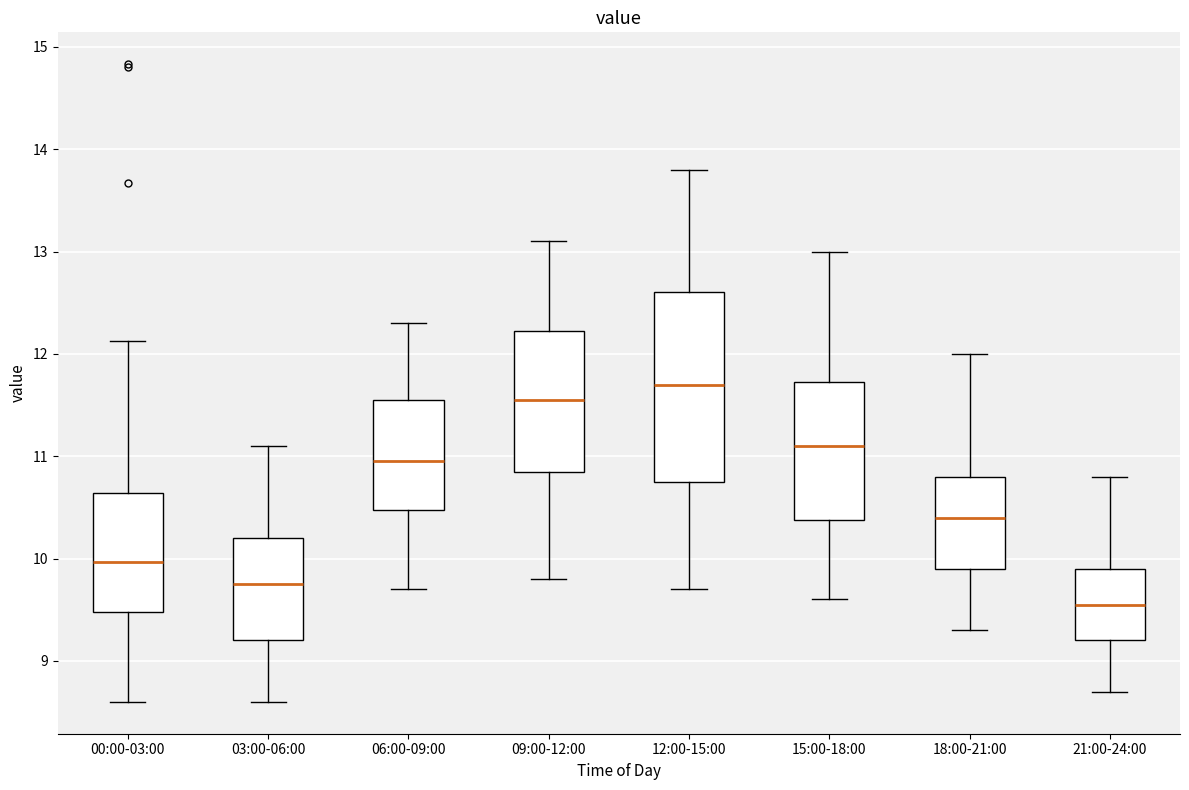

Where is the upper edge of the box for 18:00-21:00 on the y-axis? The values are not printed on the chart, so give them approximately, as read against the axis.

10.8